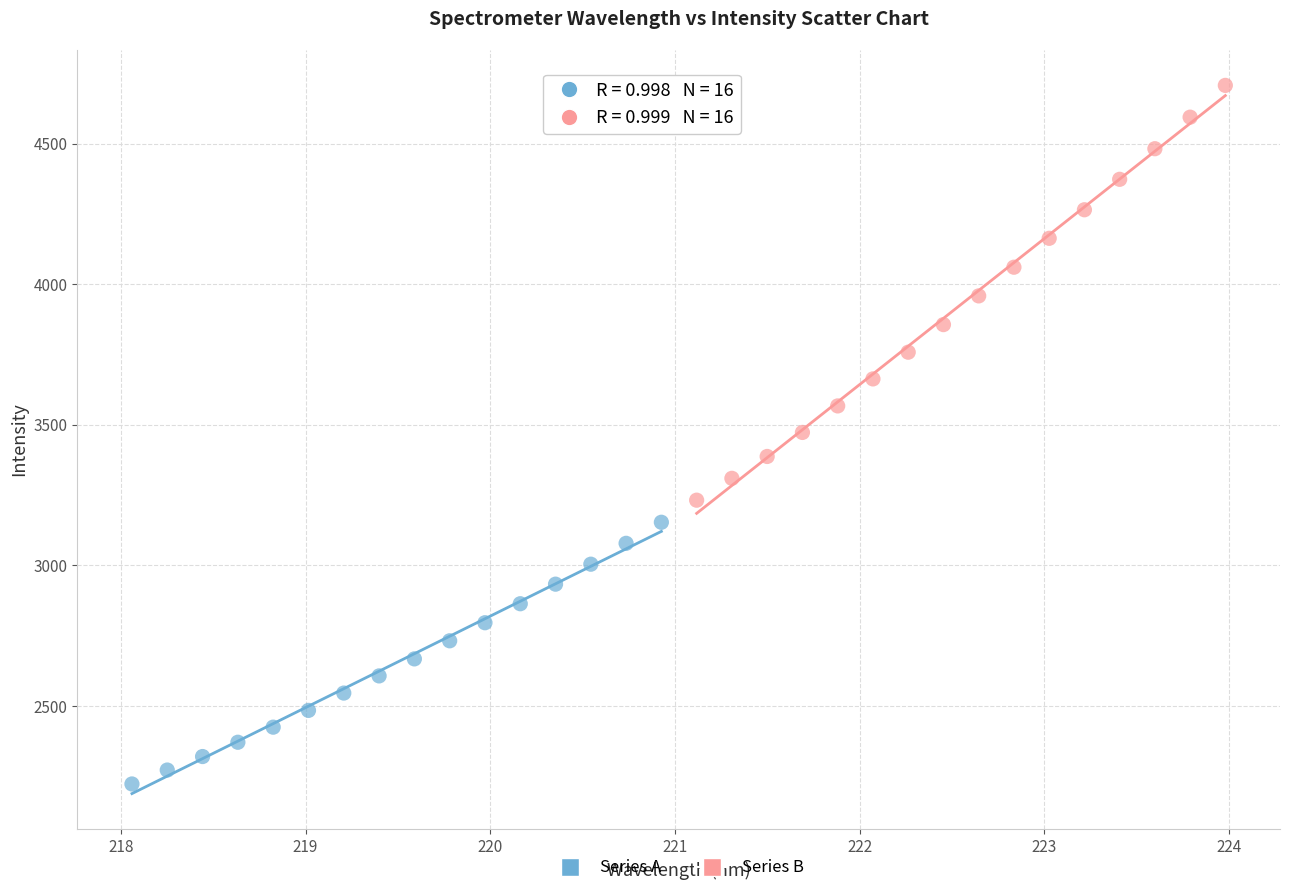

Which series has the widest spread of Y values?

Series B